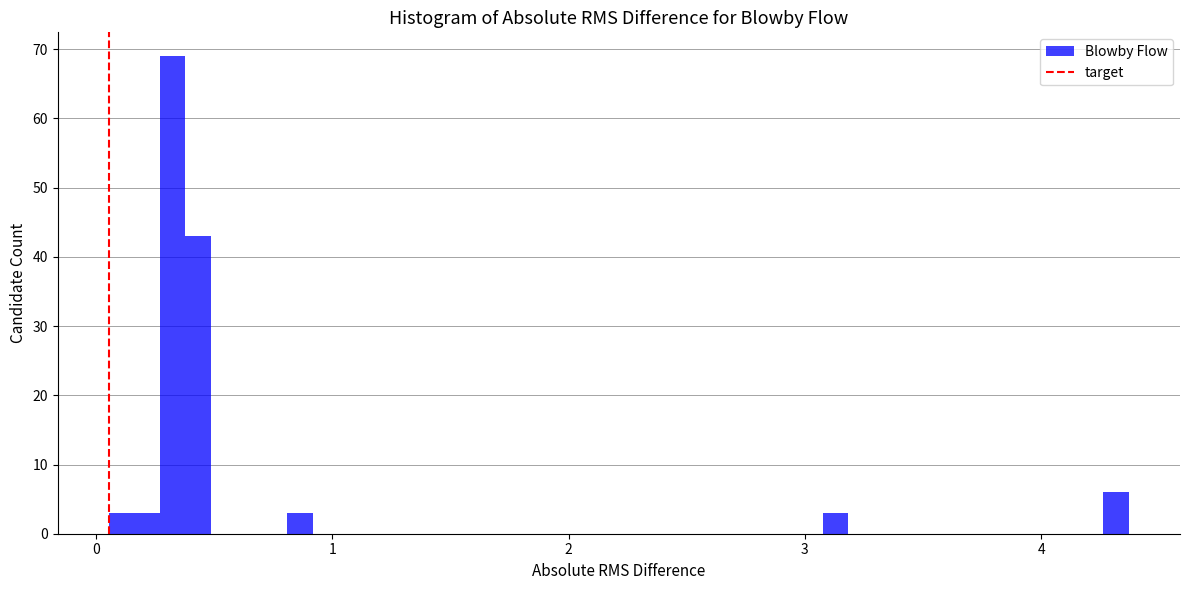

Read against the x-axis, roughly where is the centre of the tallest bar?

0.3